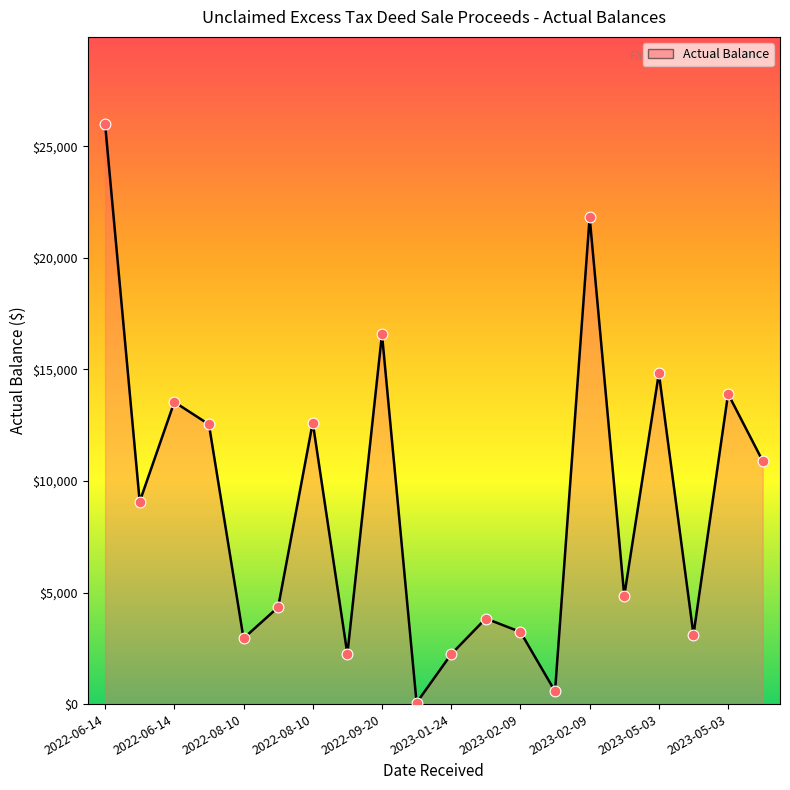

What is the maximum value shown in the chart?

26009.5